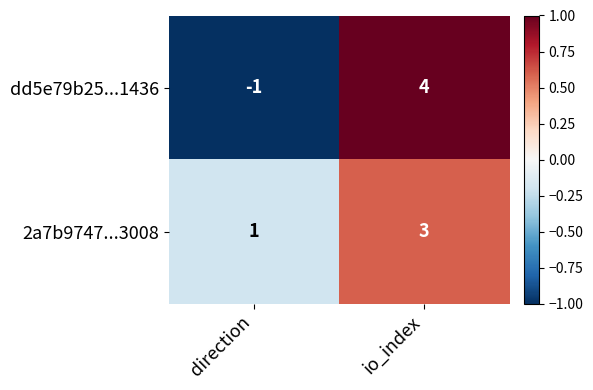

Where is 2a7b9747...3008 nearest to the value 2?

direction